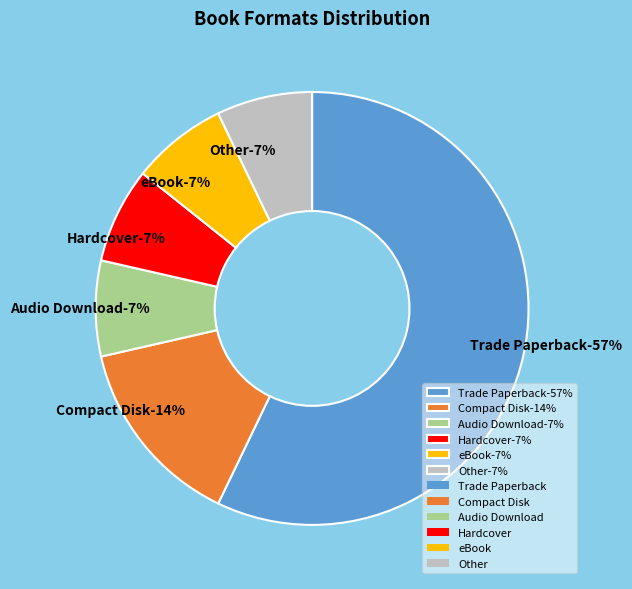

Is it true that Hardcover is 7% of the pie?

True